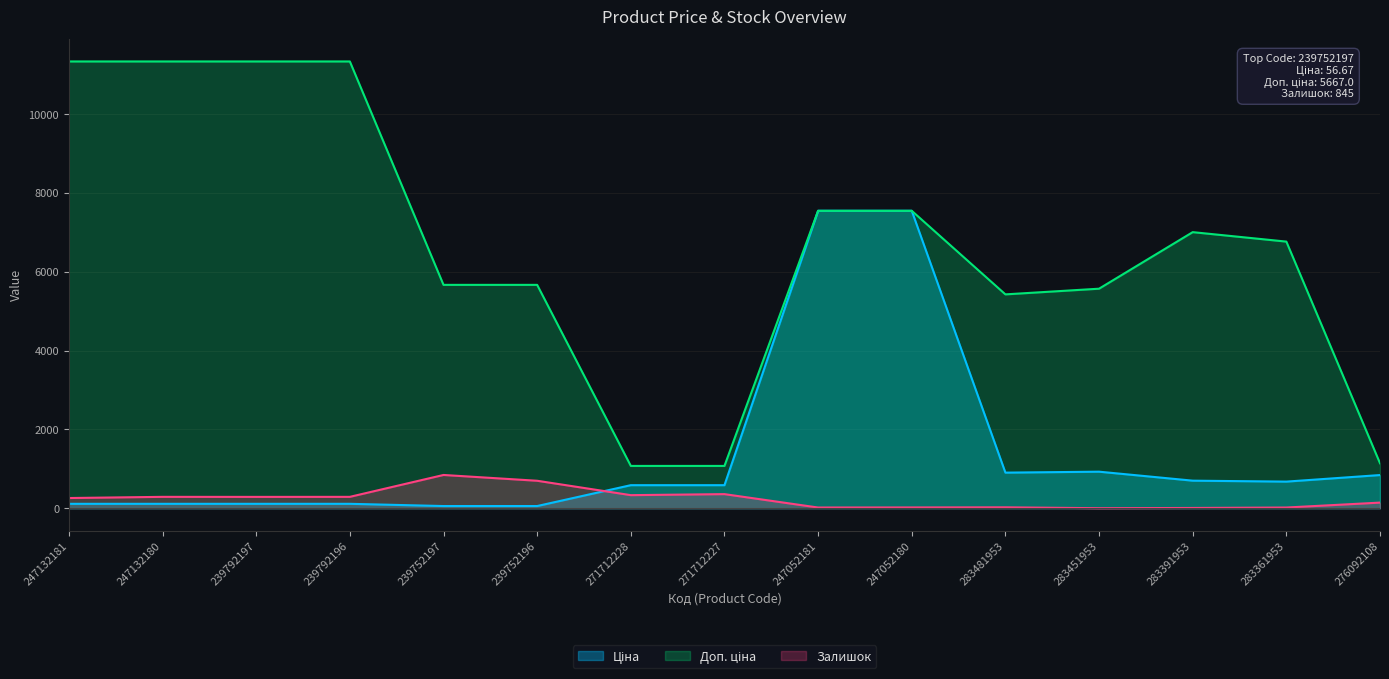

How many lines are shown in the chart?

3